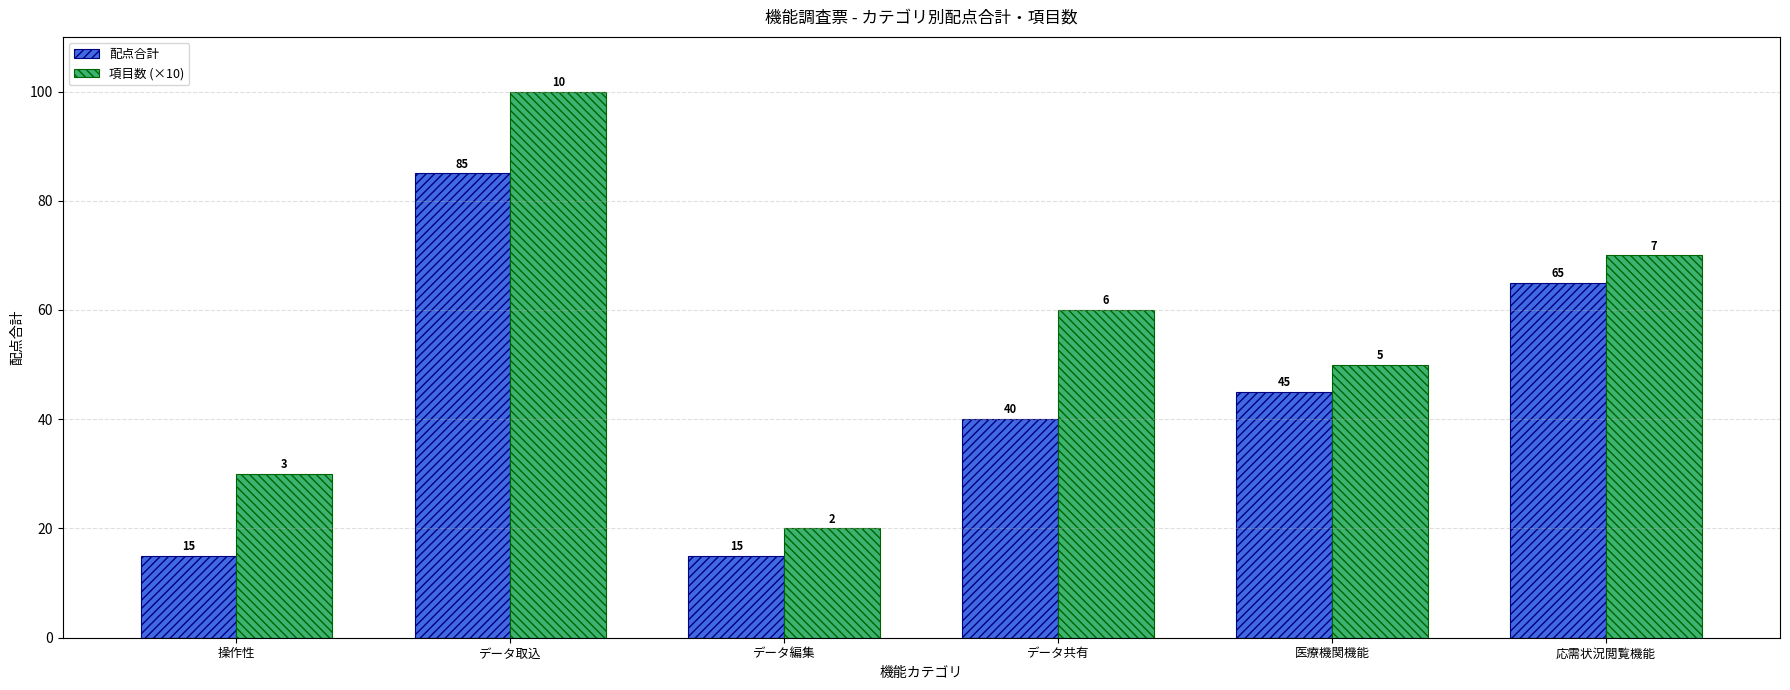

What is the minimum value for 配点合計?

15